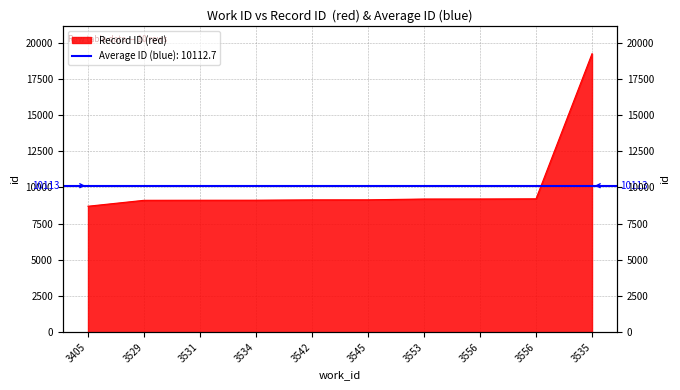

What is the sum of all values?

101127